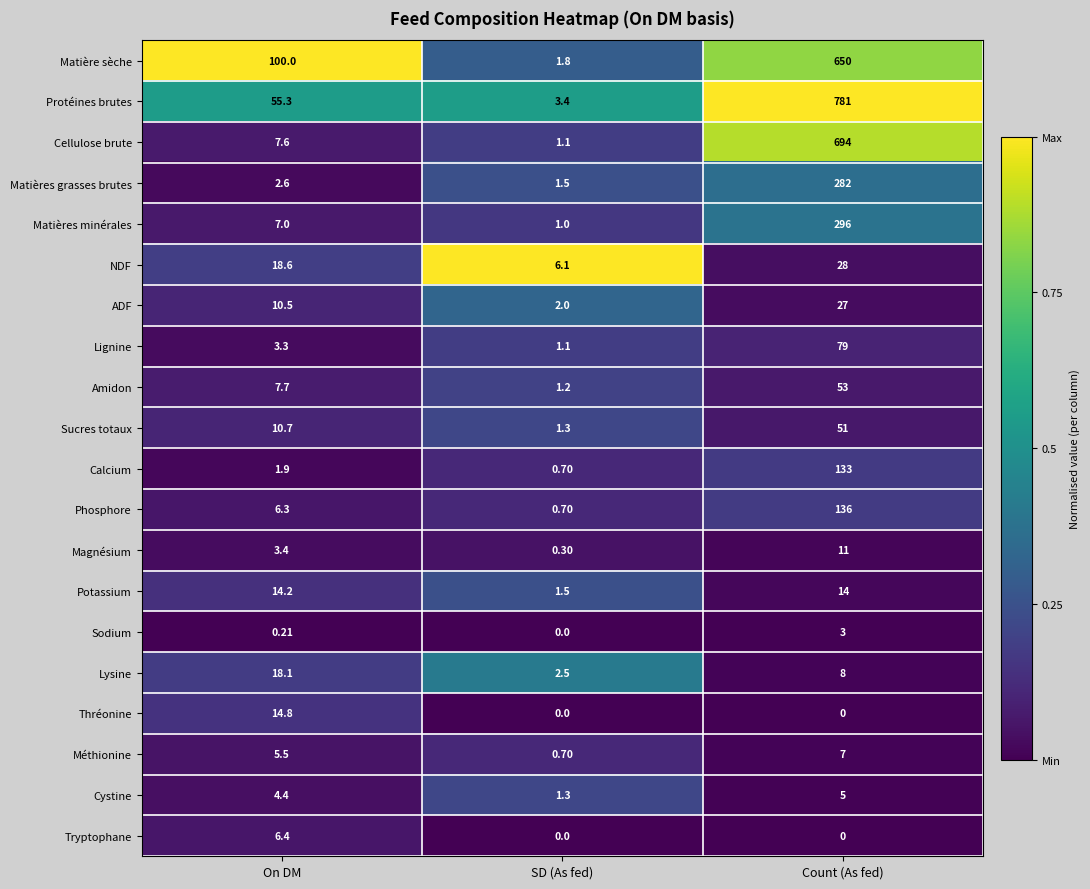

How many data points does each series have?

3